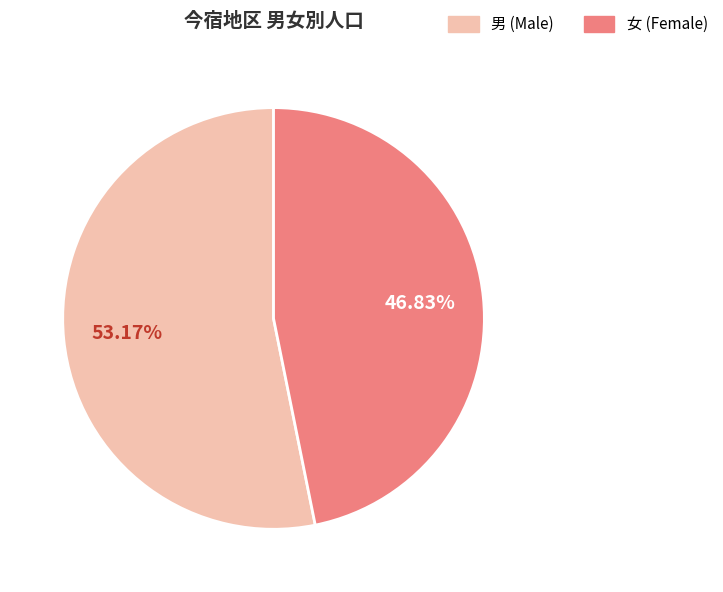

Does any single category account for the majority?

Yes